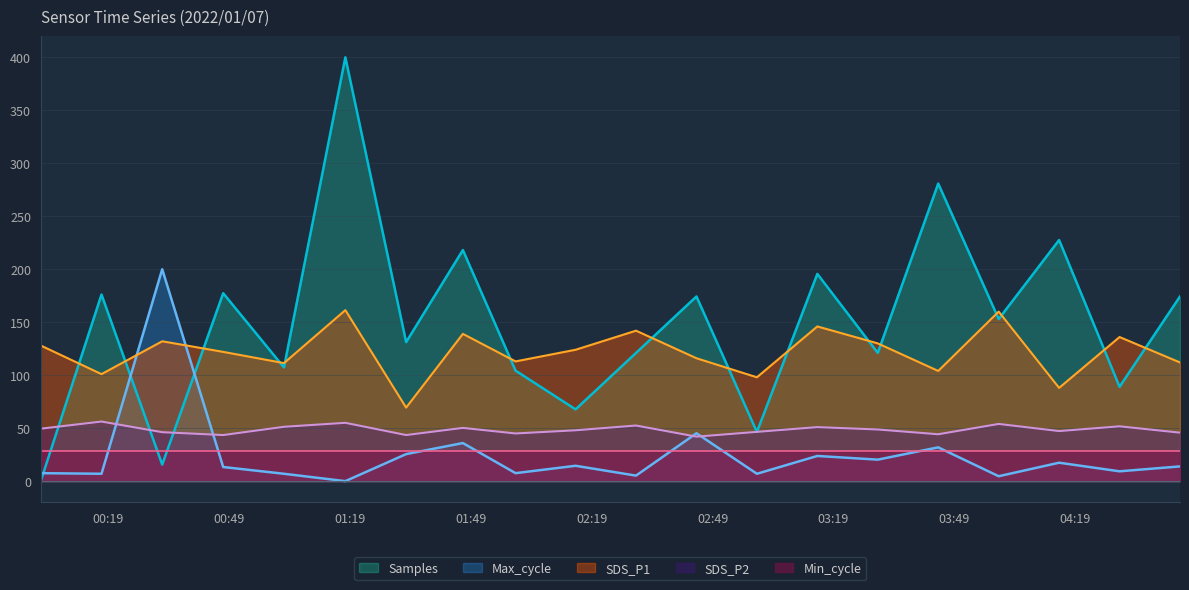

What is the label of the 1st point from the left?

2022/01/07 00:02:16